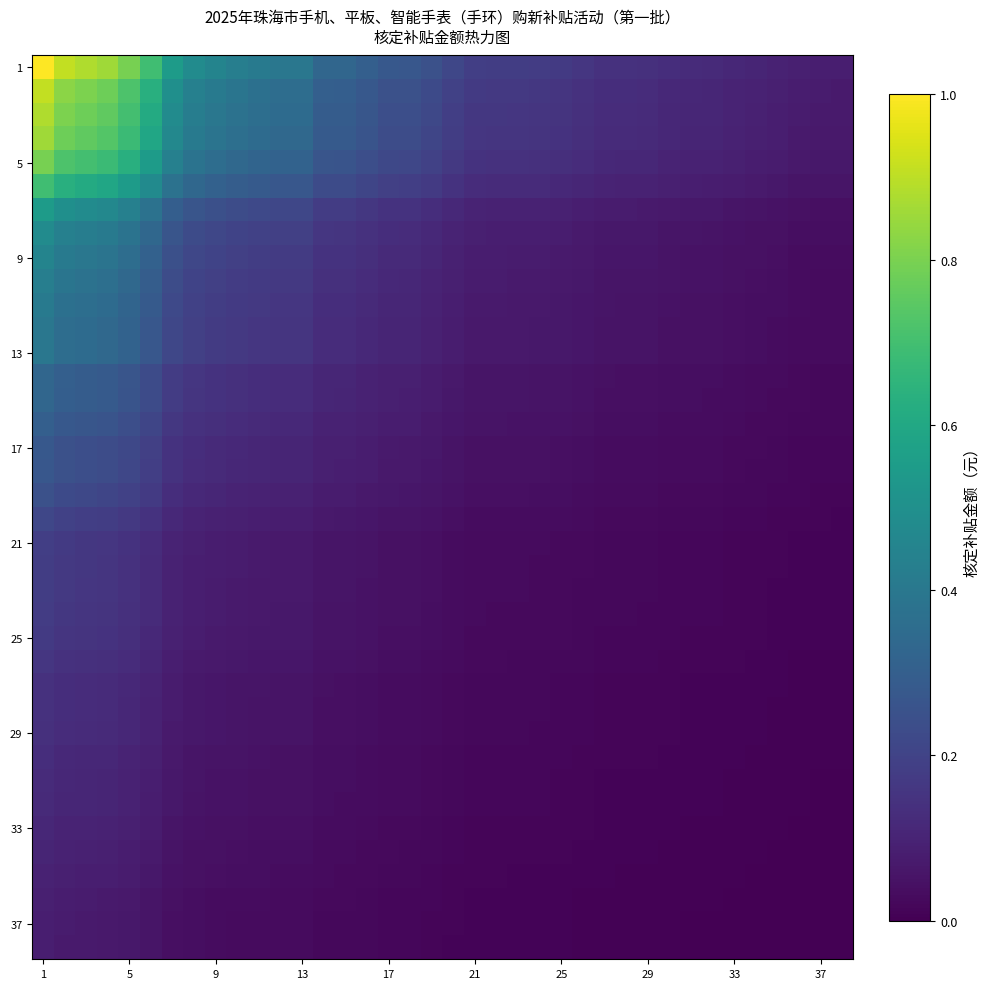

Which category has the highest value across all series?

1